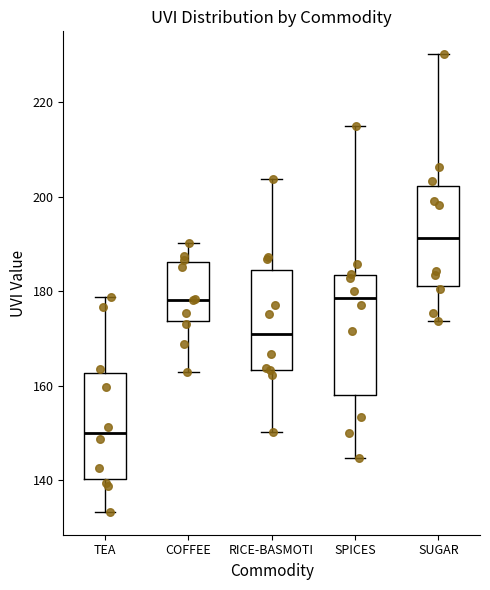

Which box is the tallest, from its lower edge to its upper edge?

SPICES